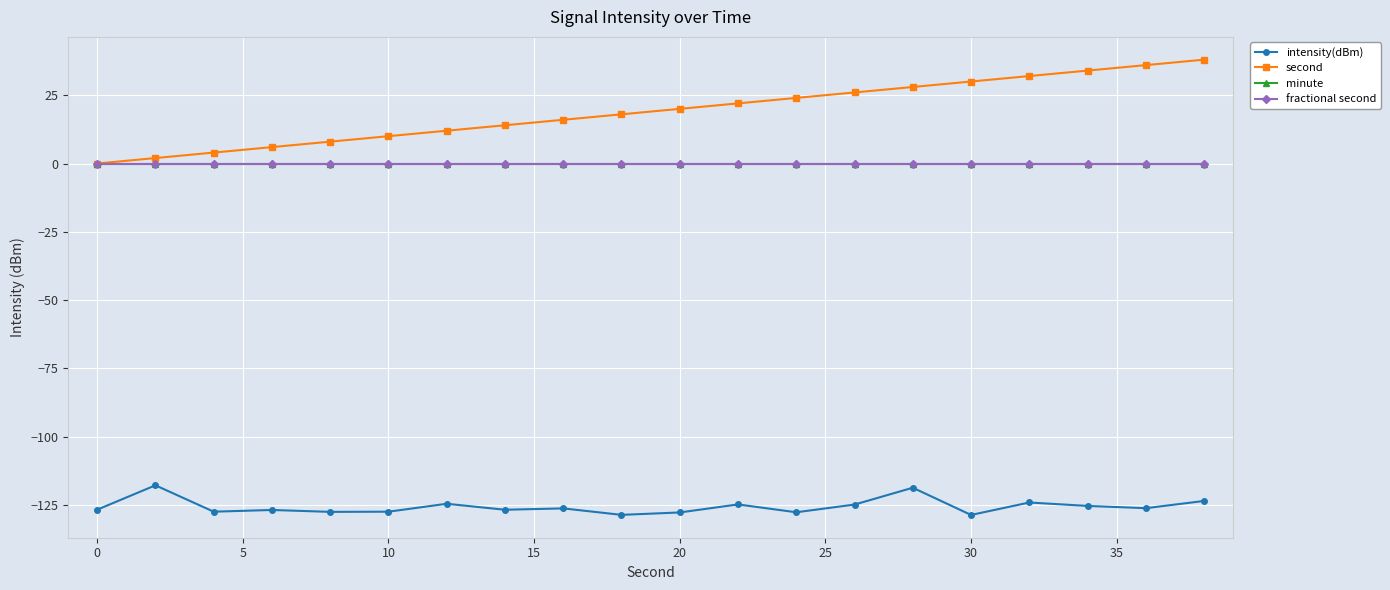

Does the chart have visible grid lines?

Yes